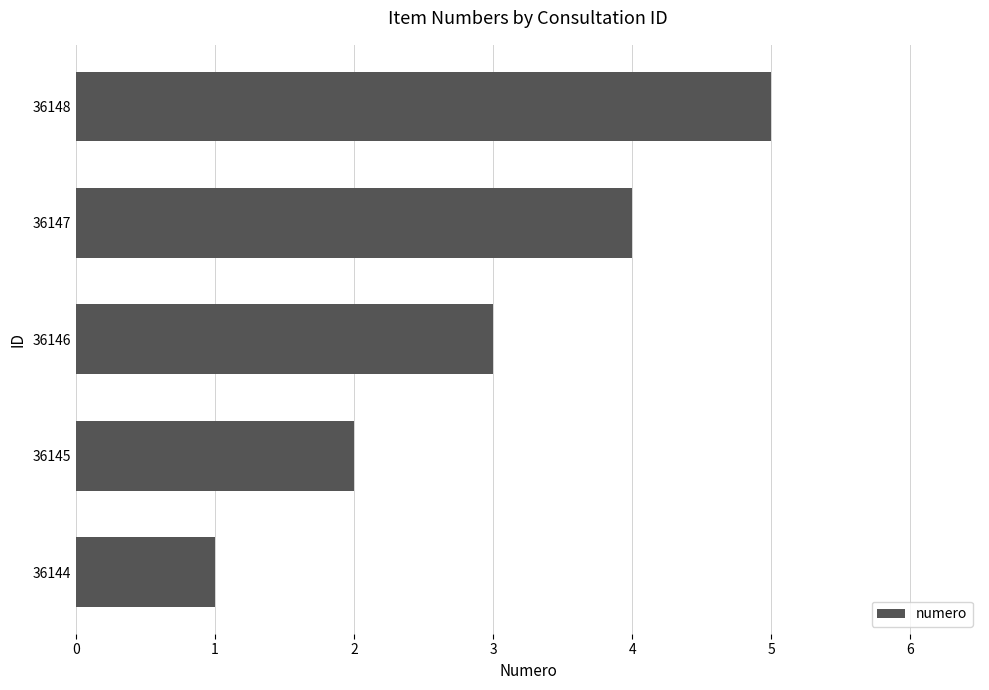

Are the bars horizontal?

Yes